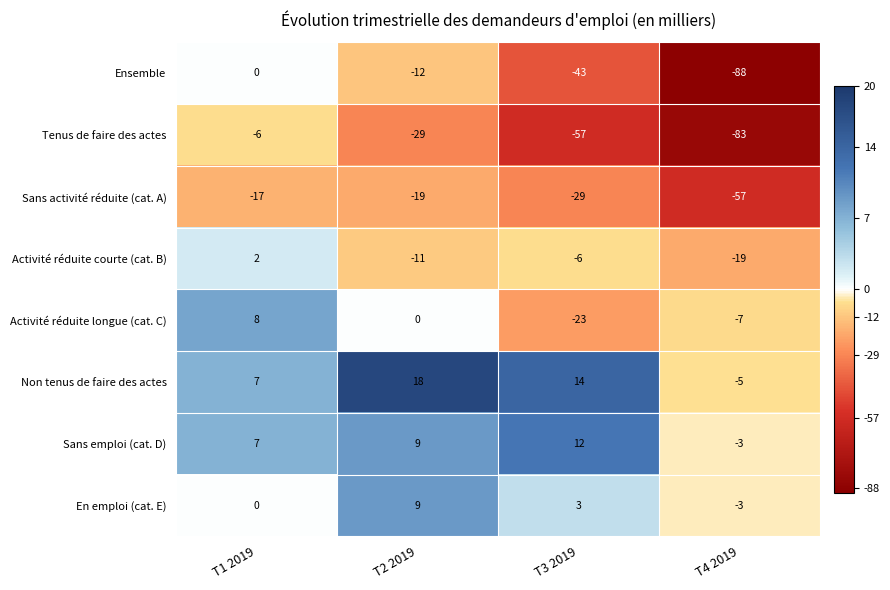

At which category is the sum across all series the highest?

T1 2019